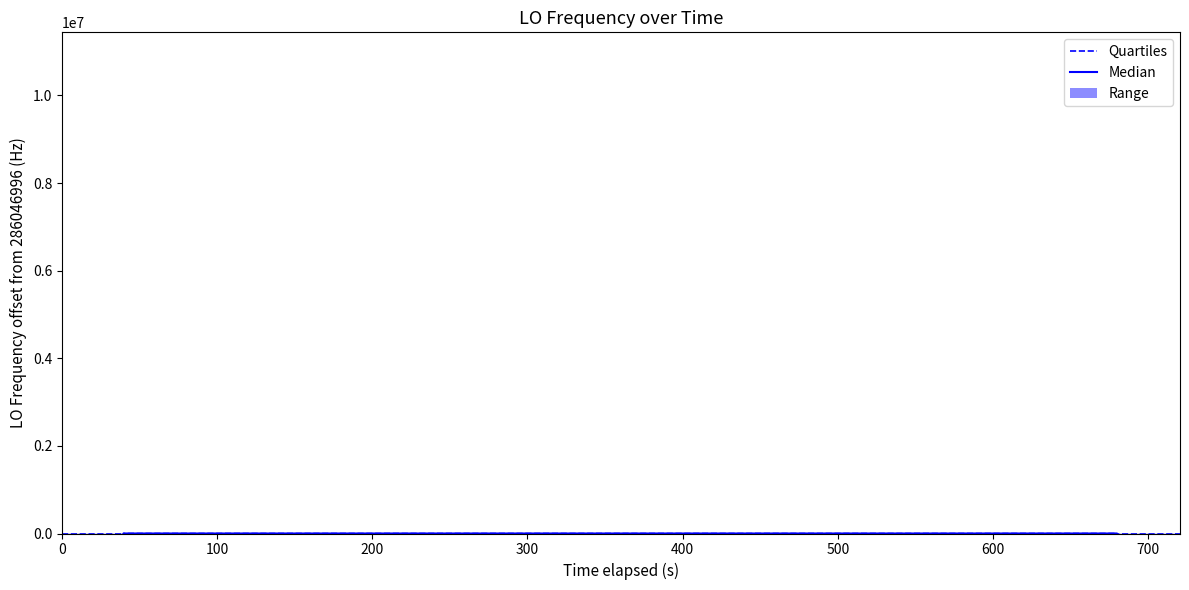

Is this an area chart (filled region under the line)?

No